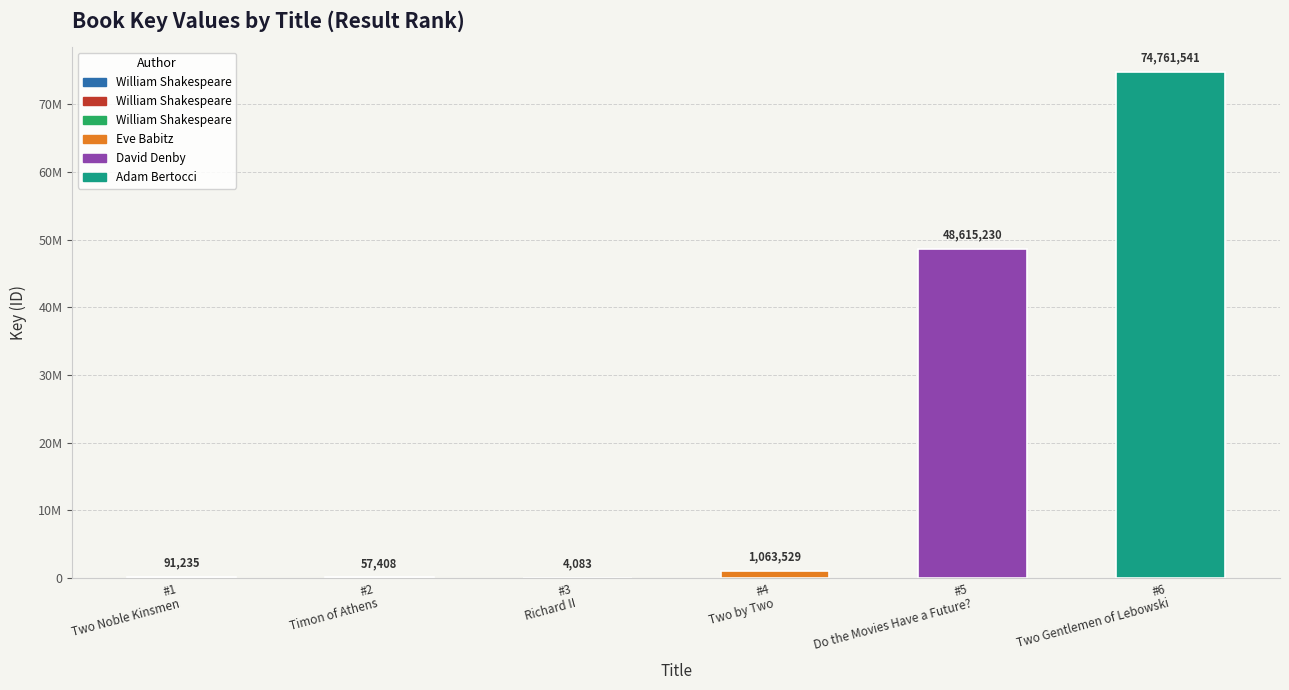

How many bars are there in total?

6